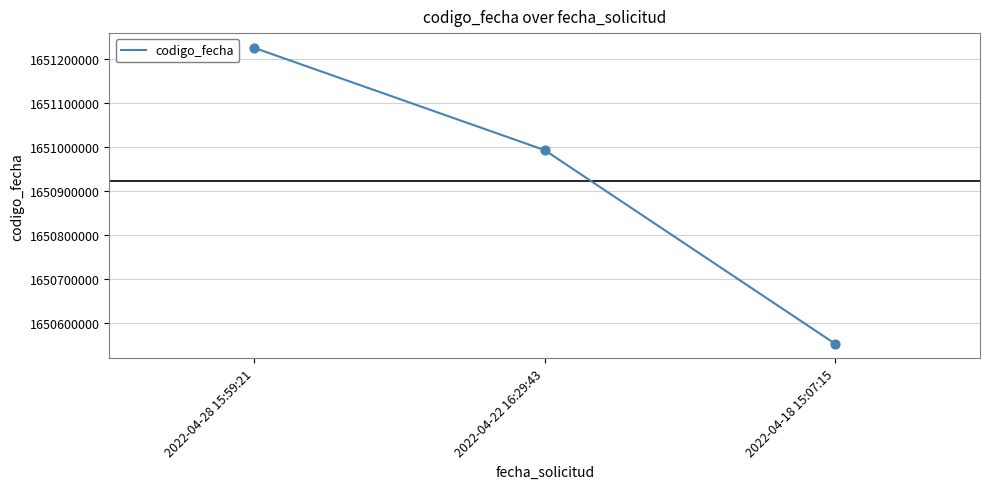

Between 2022-04-28 15:59:21 and 2022-04-18 15:07:15, which is larger?

2022-04-28 15:59:21